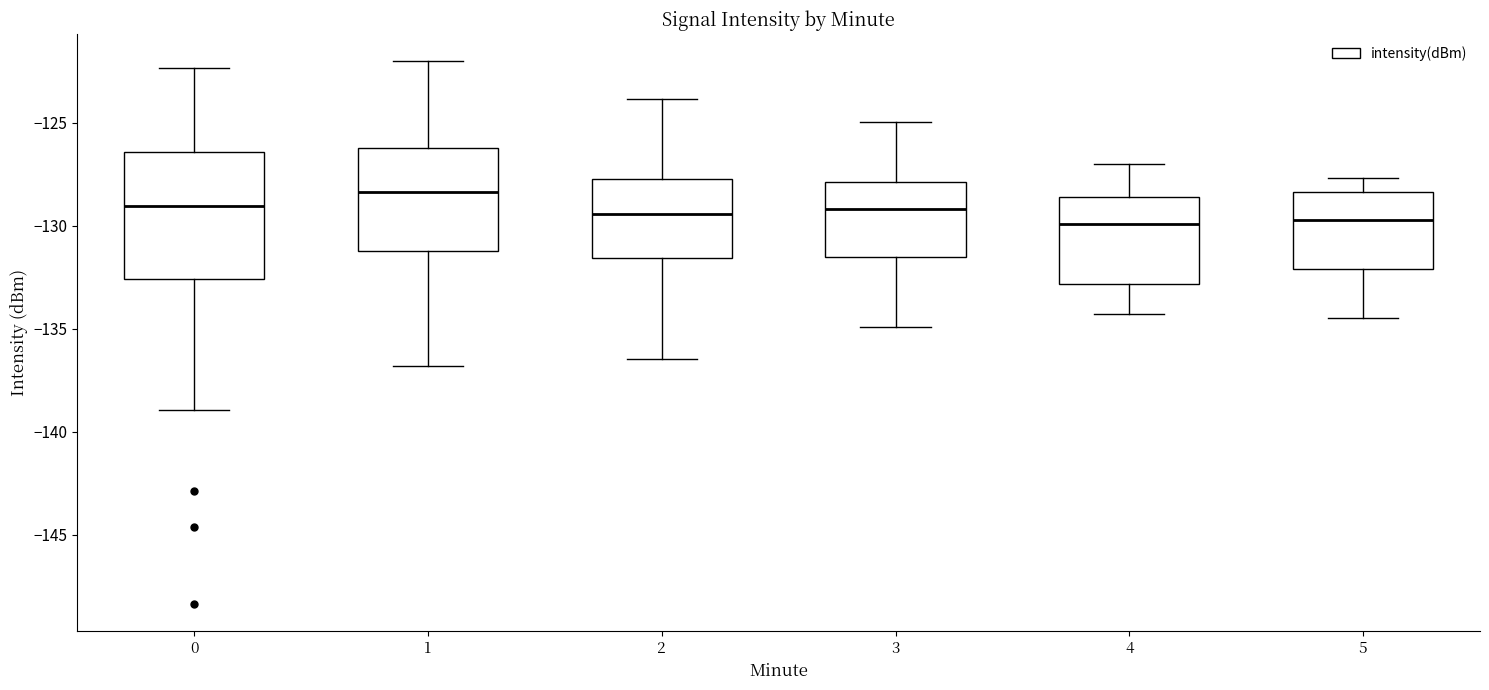

Comparing the boxes themselves (not the whiskers), which one is the tallest?

0